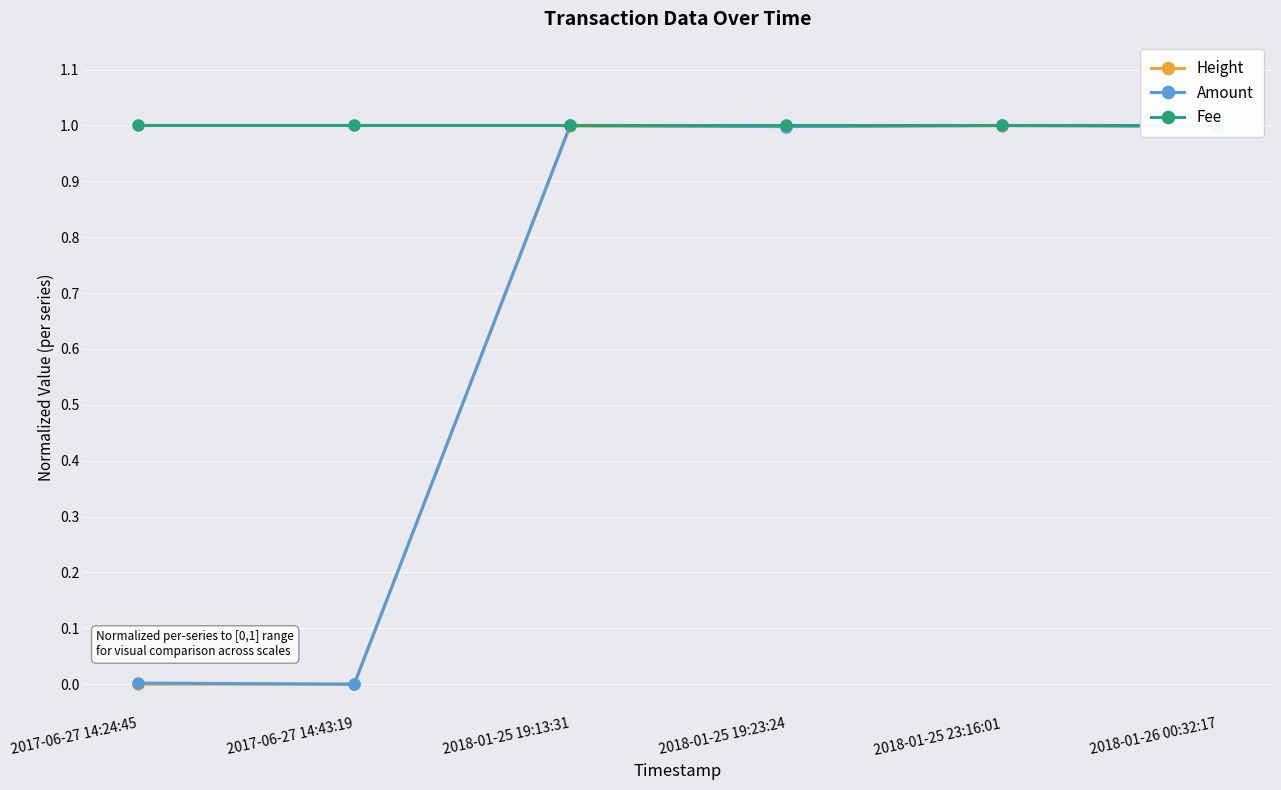

At how many categories does at least one series exceed 0?

6